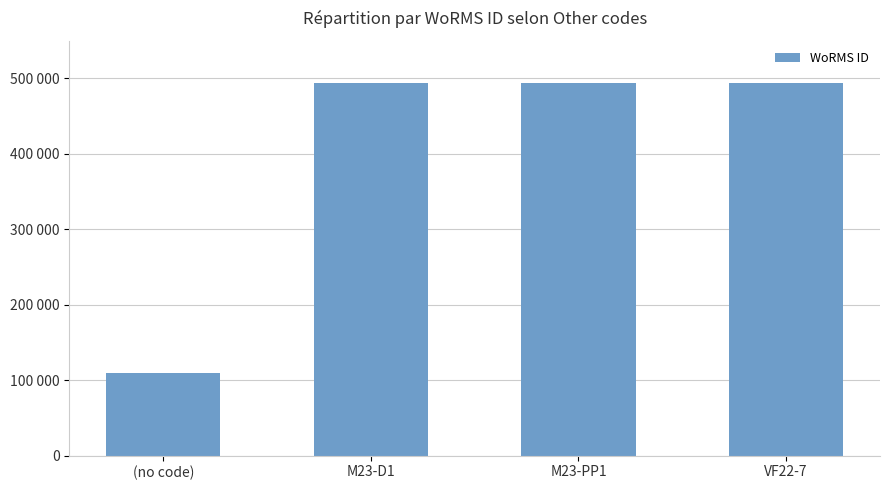

Reading left to right, list all the values displayed in this chart.

(no code)=109506	M23-D1=494057	M23-PP1=494057	VF22-7=494057